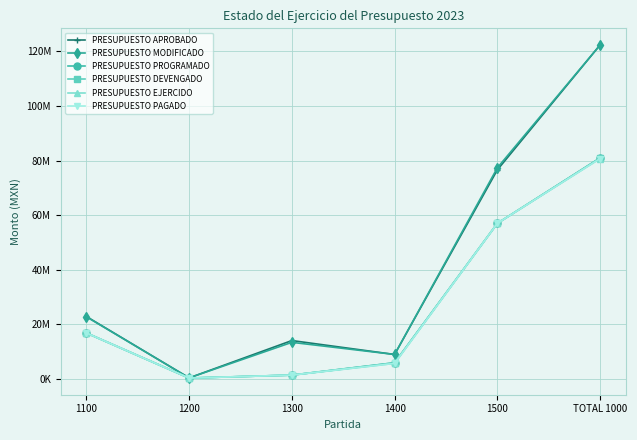

True or false: PRESUPUESTO PROGRAMADO and PRESUPUESTO EJERCIDO cross at least once.

False